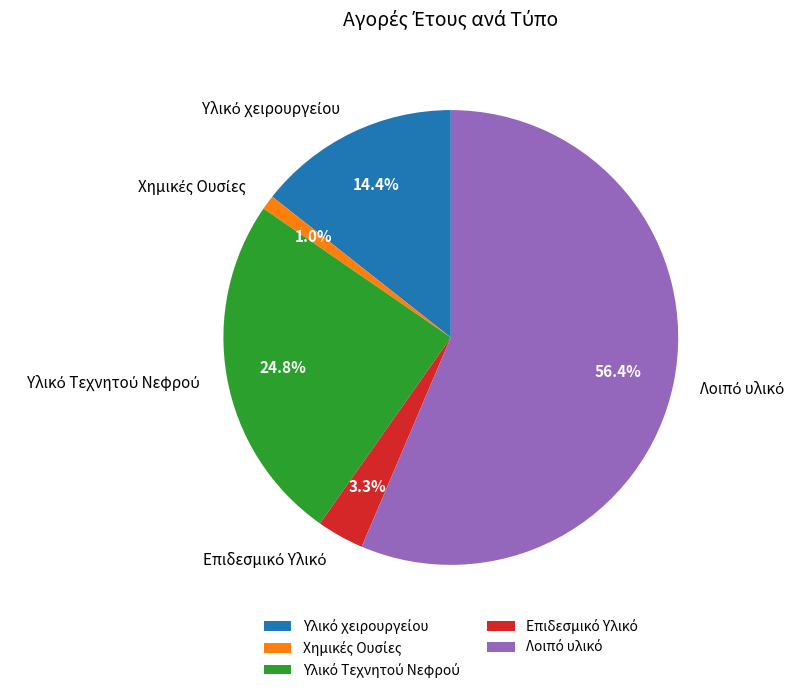

Is there a majority slice in this chart?

Yes